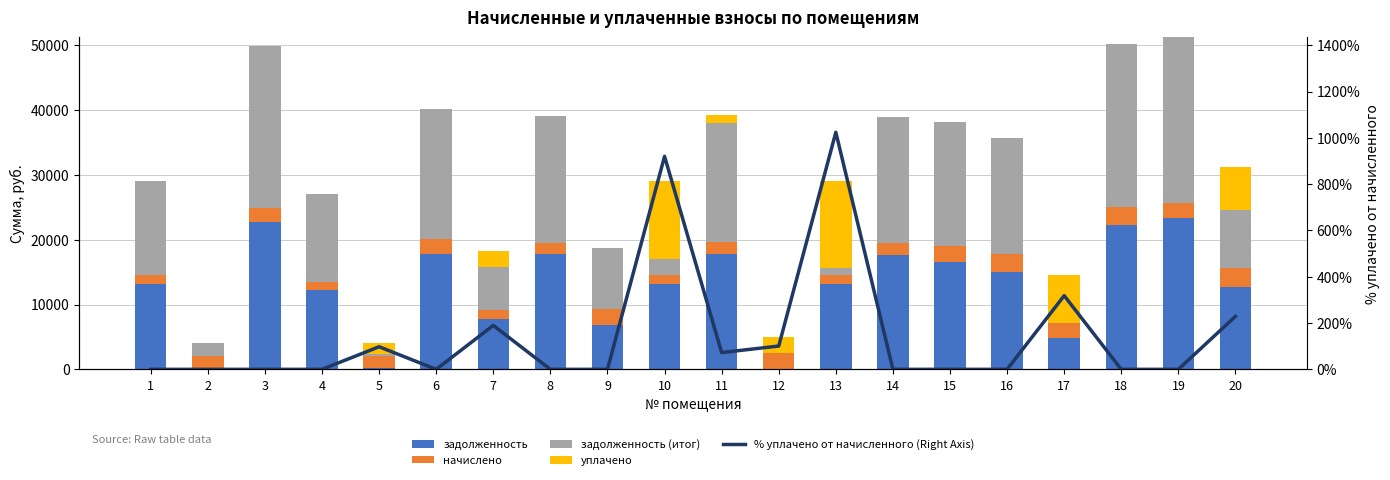

What is the difference between the maximum and minimum values in the задолженность series?

23297.8